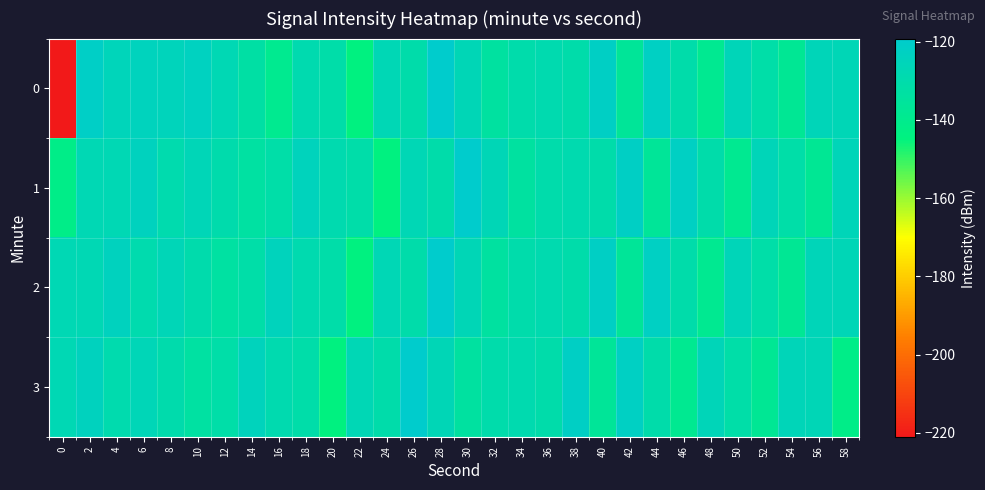

What is the total value across all series at 52?

-526.0